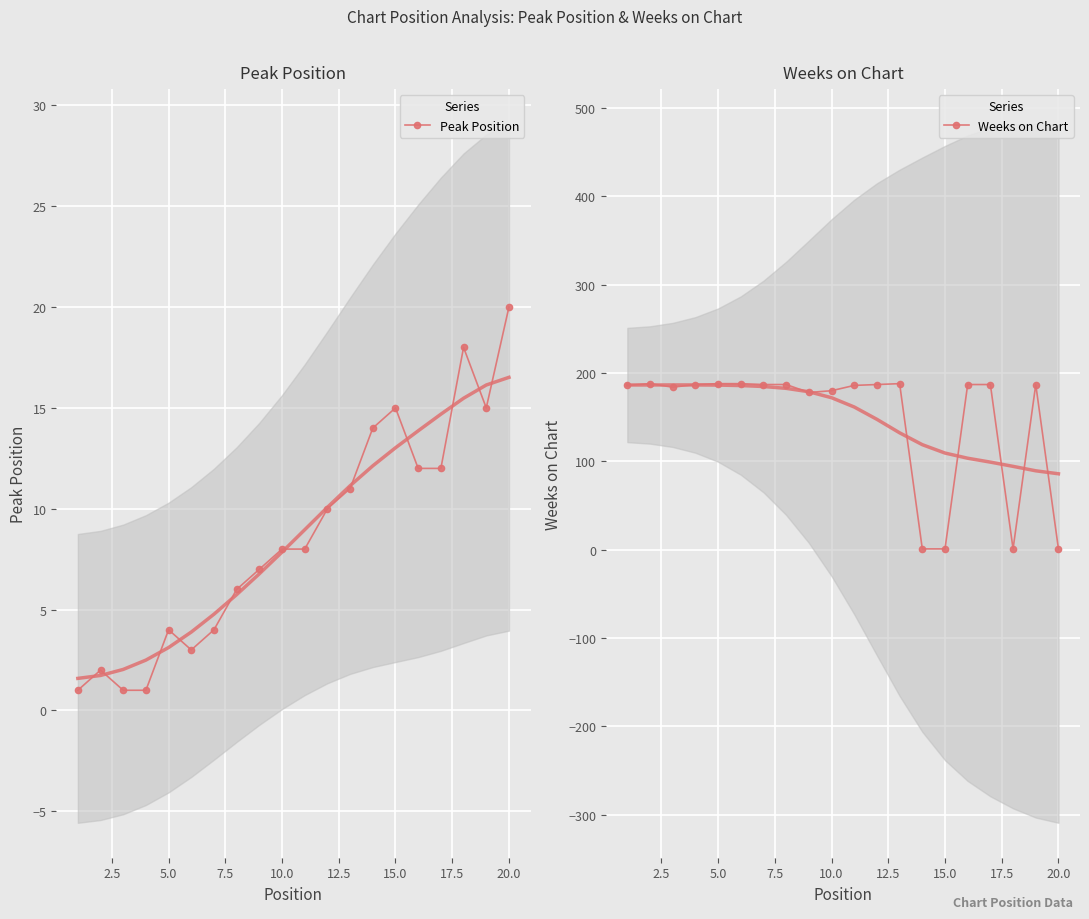

True or false: Peak Position has more than 2 points higher than both neighbors.

True